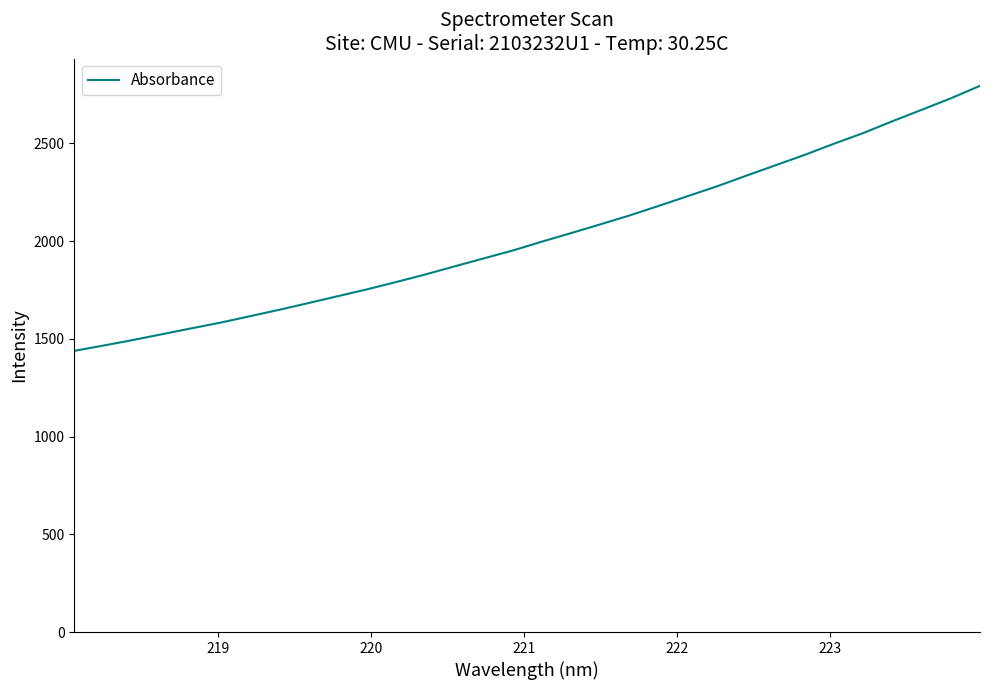

What is the greatest value displayed?

2794.5